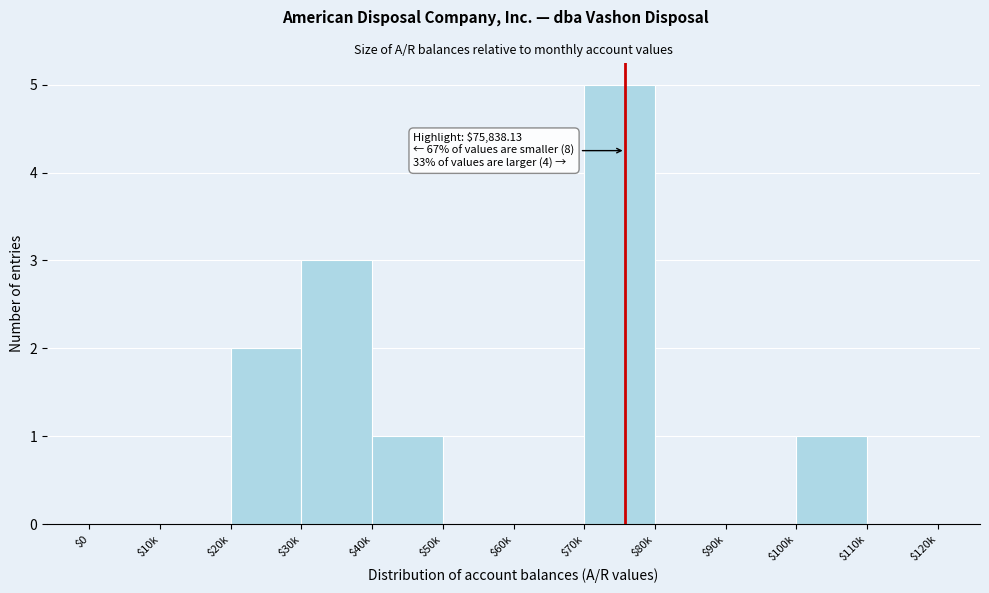

What is the maximum value shown in the chart?

5